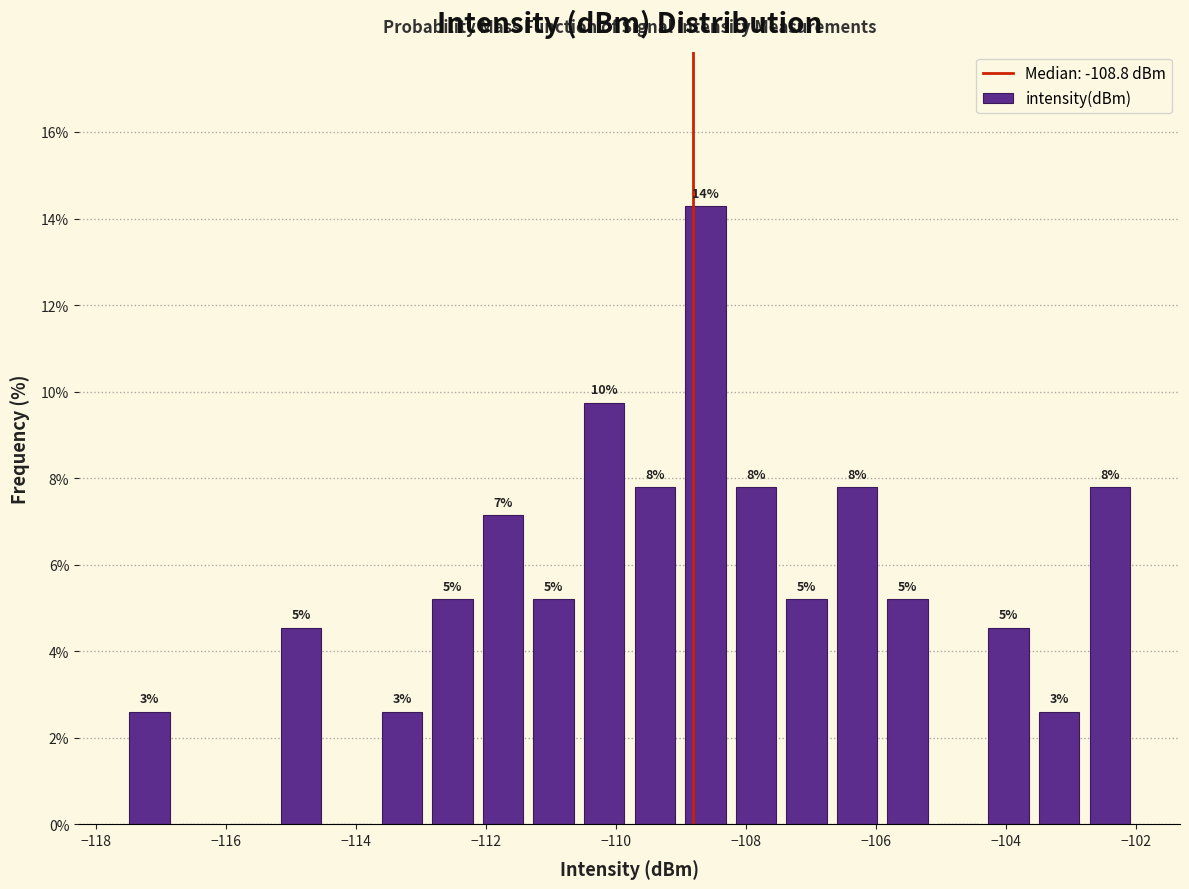

Read against the x-axis, roughly where is the centre of the tallest bar?

-108.6